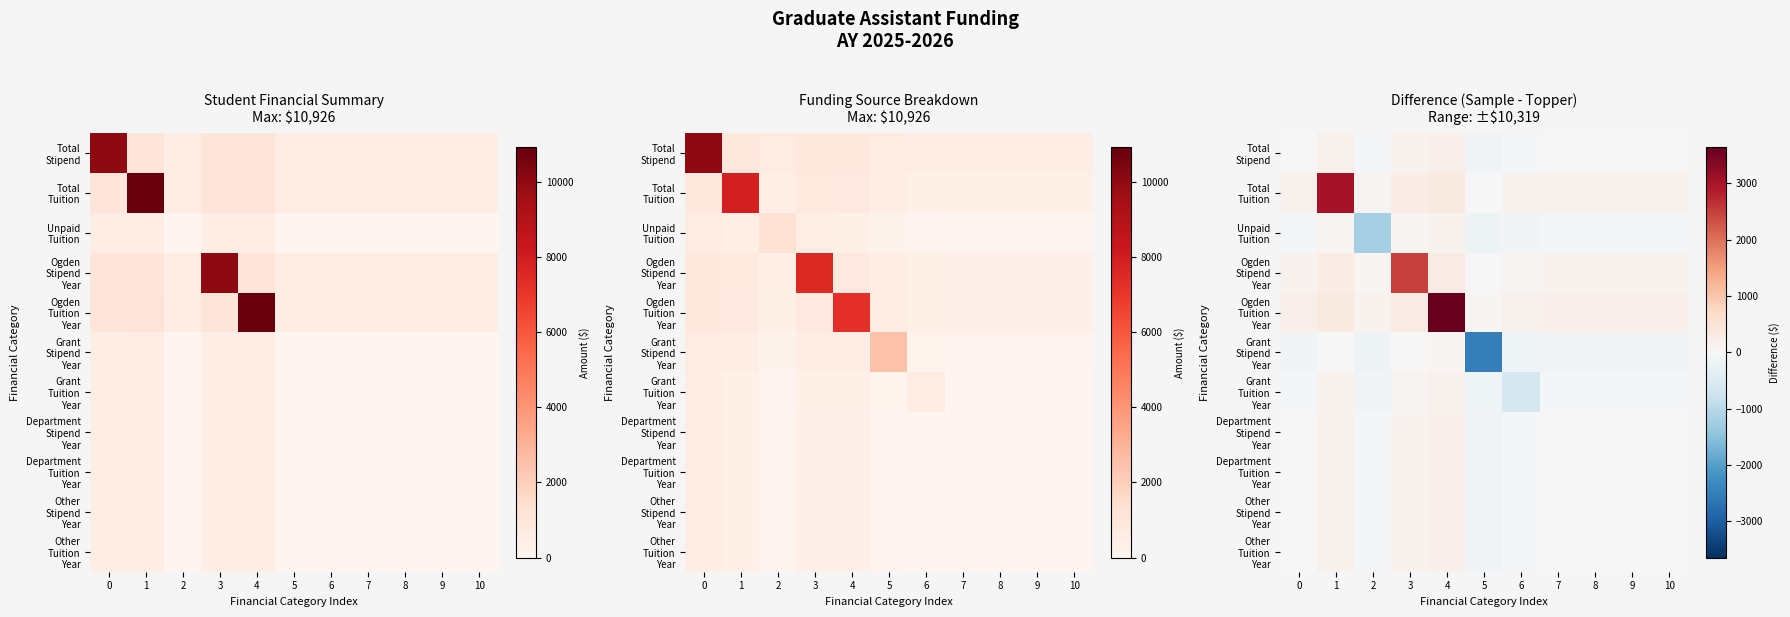

What is the minimum value for Unpaid Tuition?

-1214.0